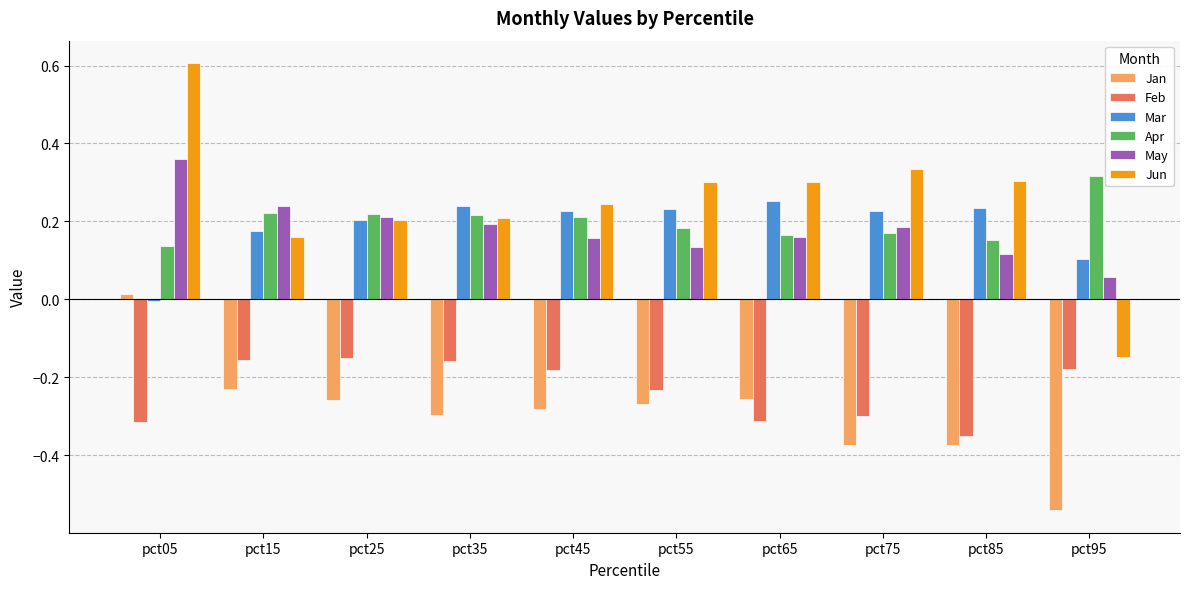

At which label does Mar first exceed 0?

pct15